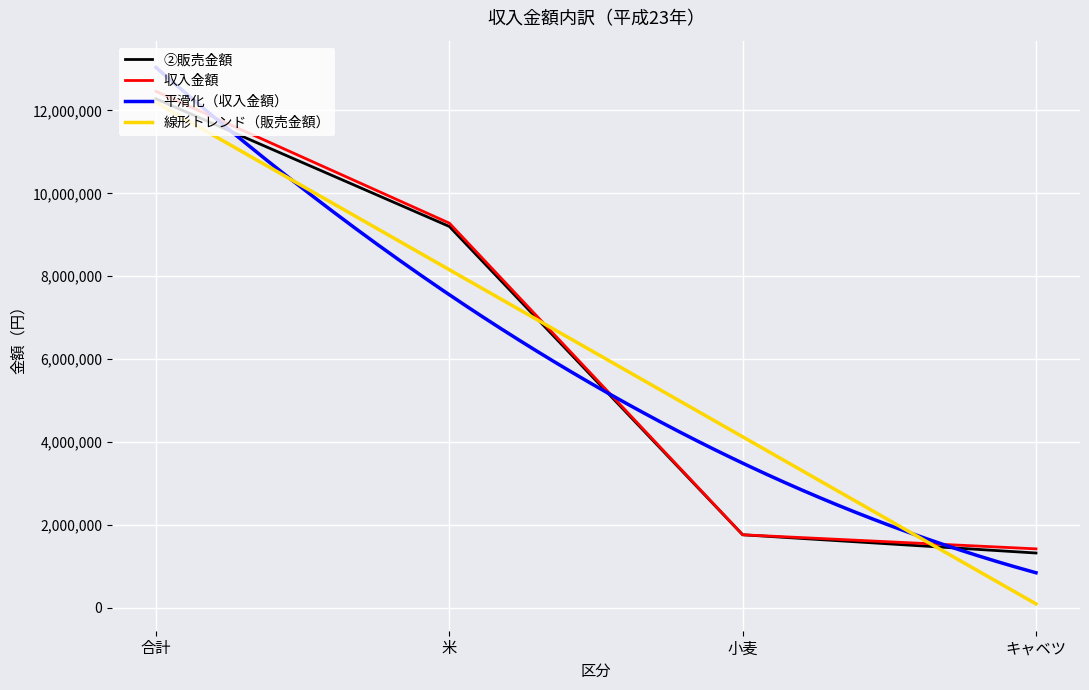

Is it true that 収入金額 equals 12460000 at 合計?

True